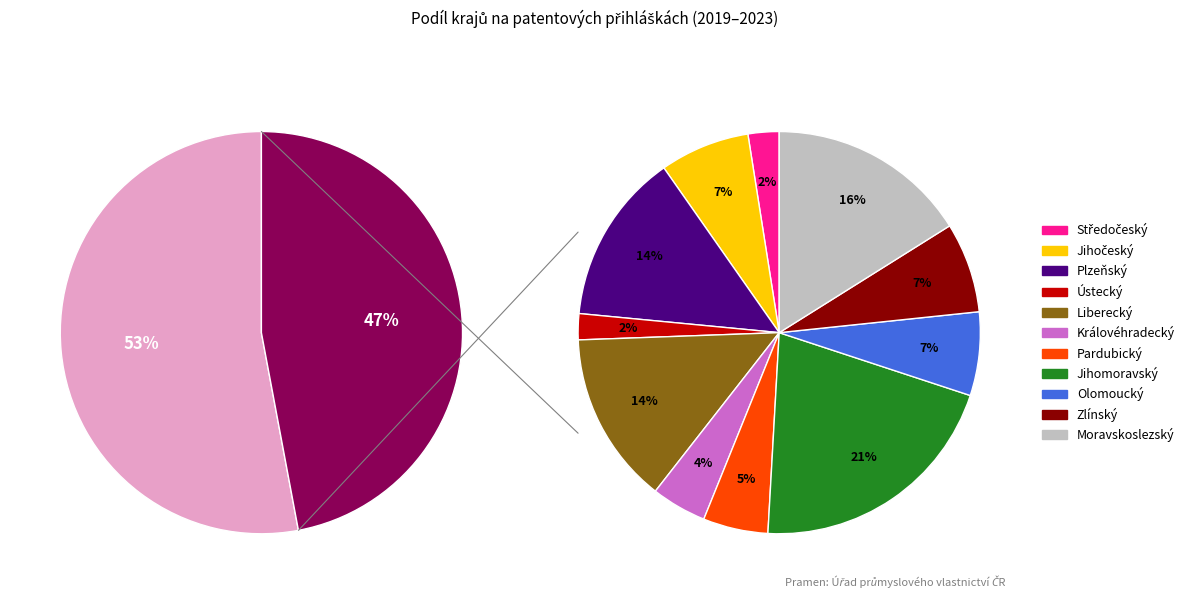

Between Zlínský and Jihočeský, which is larger?

Zlínský